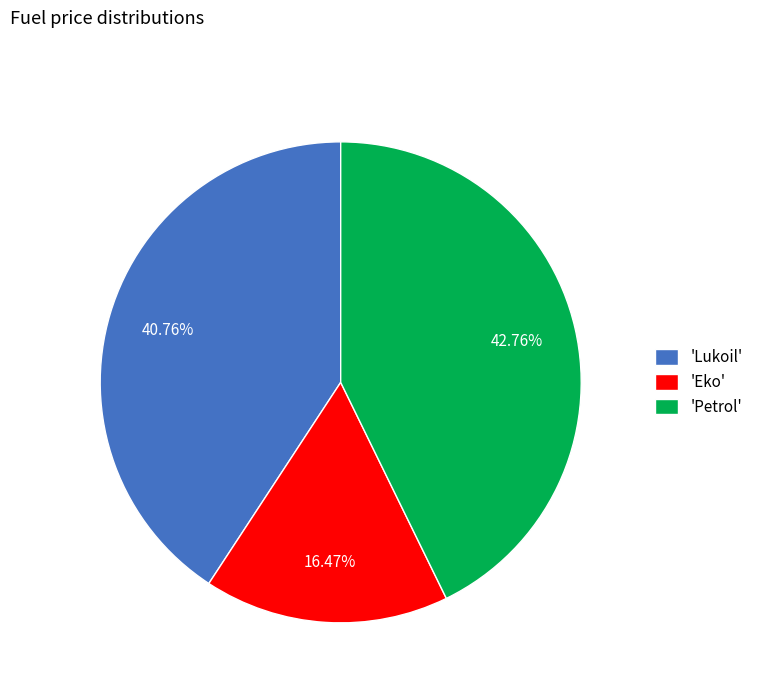

Does 'Eko' account for over 50% of the chart?

No